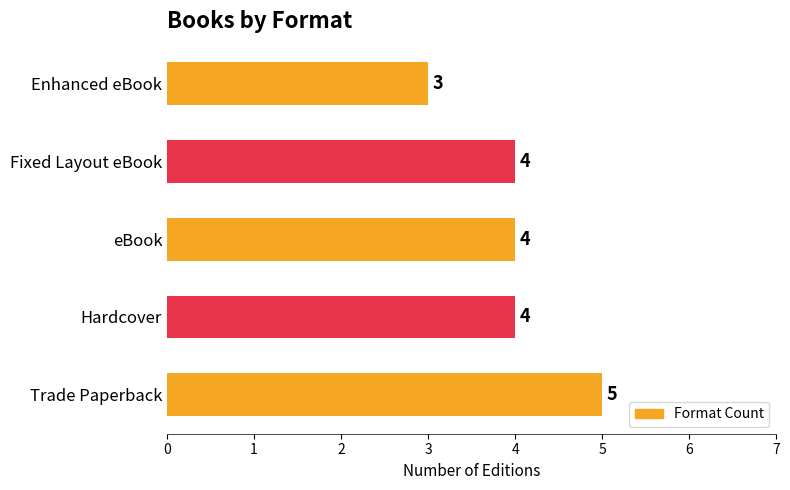

How many values are between 4 and 5?

4